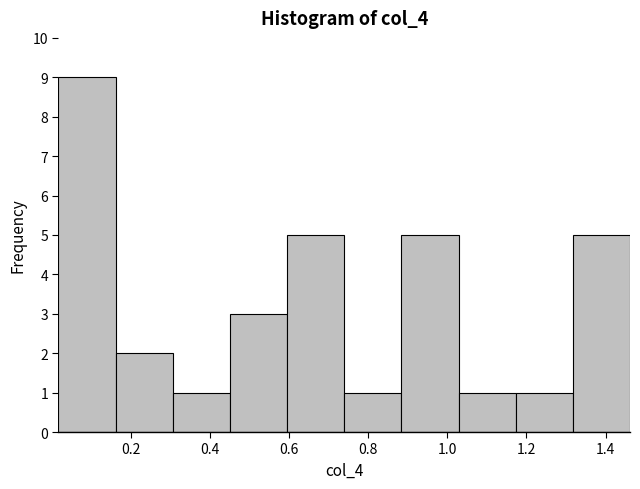

Reading left to right, list every bar in this chart as the range it spans on the x-axis followed by its height. Neither the bar edges nor the heights are printed on the chart, so give them approximately, as read against the axes.

0.02 to 0.16: 9
0.16 to 0.30: 2
0.30 to 0.46: 1
0.46 to 0.60: 3
0.60 to 0.74: 5
0.74 to 0.88: 1
0.88 to 1.02: 5
1.02 to 1.18: 1
1.18 to 1.32: 1
1.32 to 1.46: 5